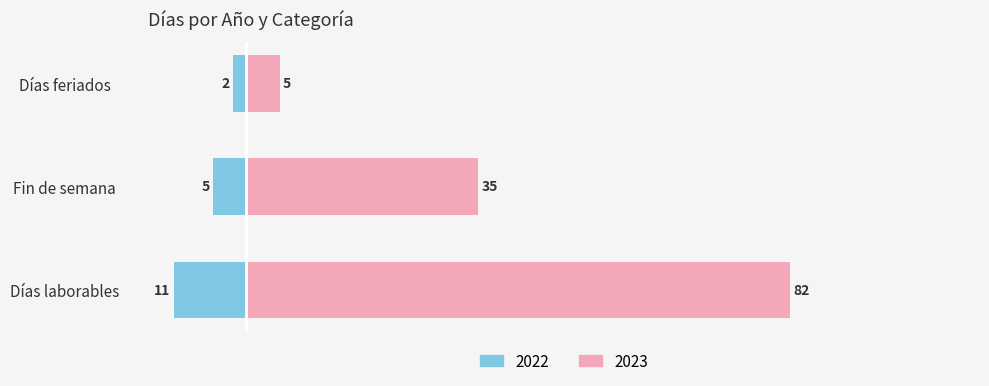

What is the difference between the Días feriados values at 2022 and 2023?

3